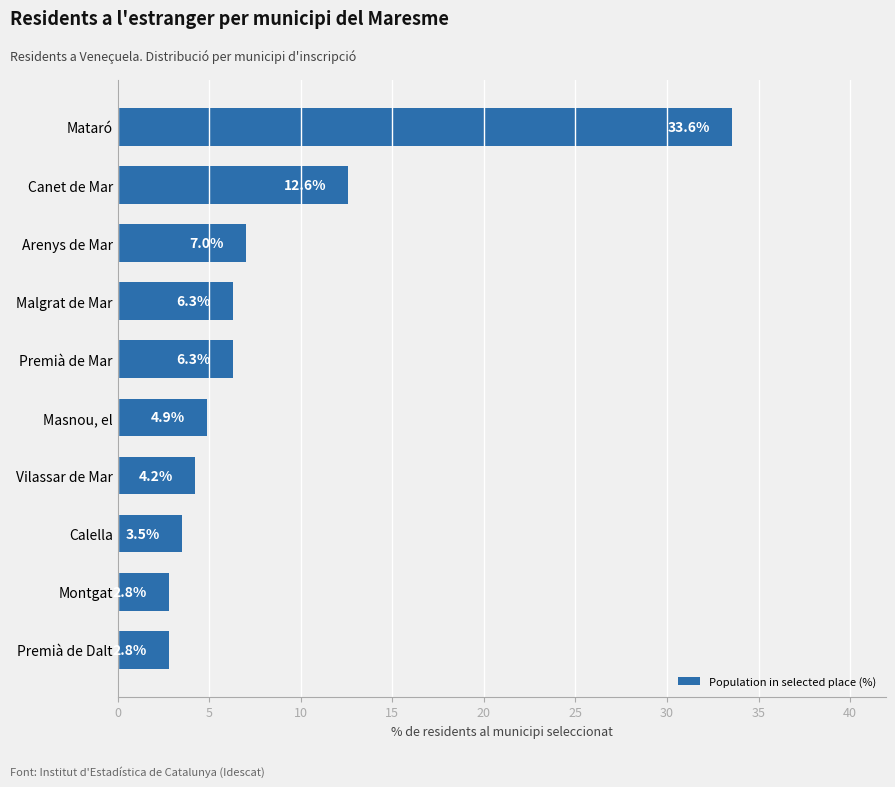

Between Calella and Montgat, which is larger?

Calella